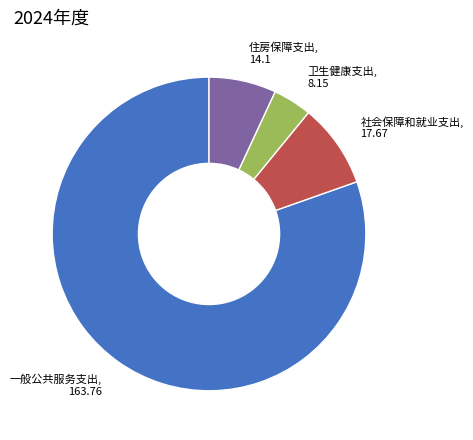

How many segments does this pie chart have?

4